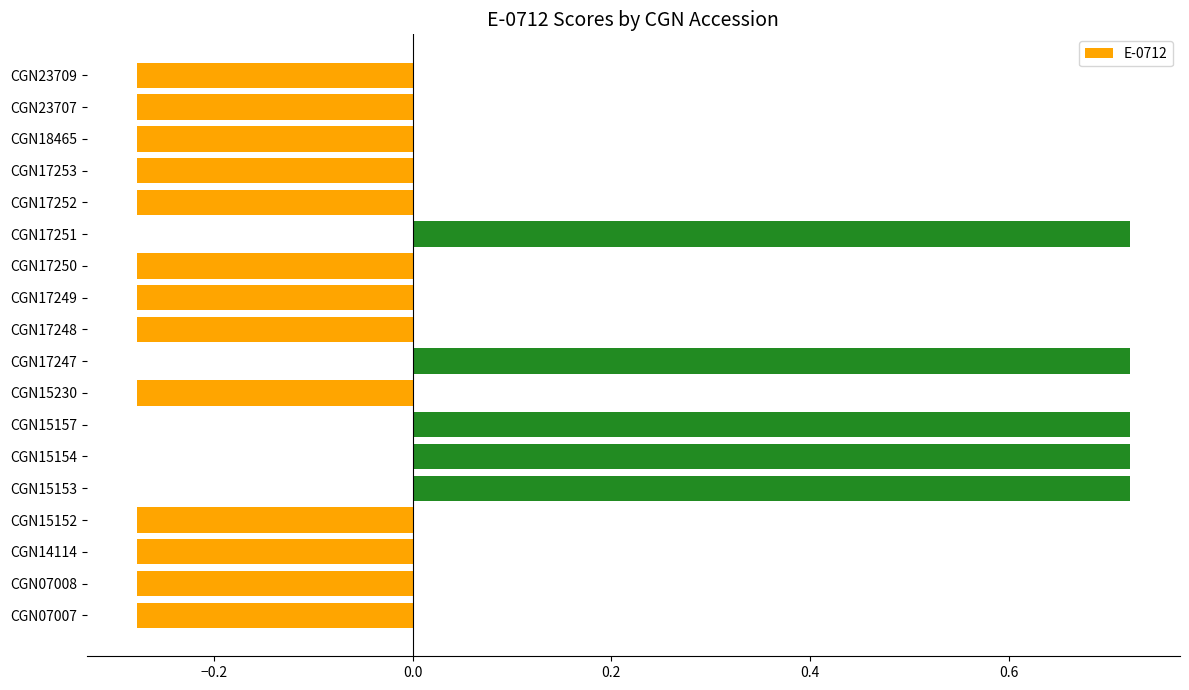

Which has a higher value, CGN23709 or CGN15153?

CGN15153